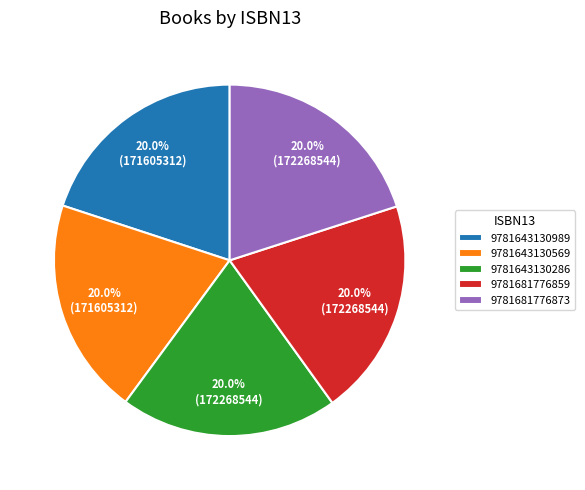

Is 9781643130569 the majority of the pie?

No